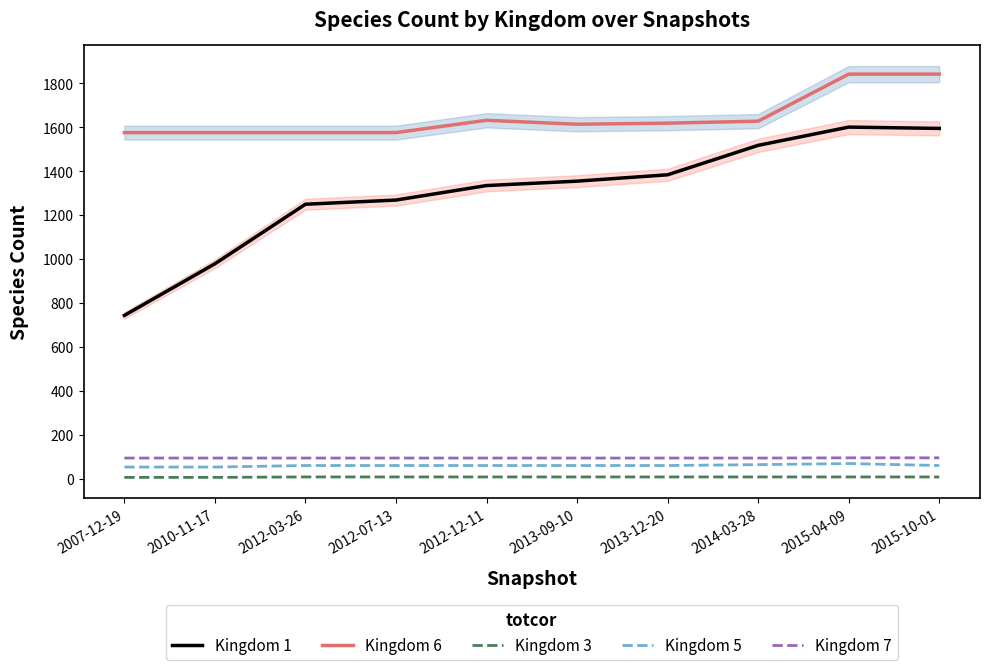

Which series has the largest total across all categories?

Kingdom 6